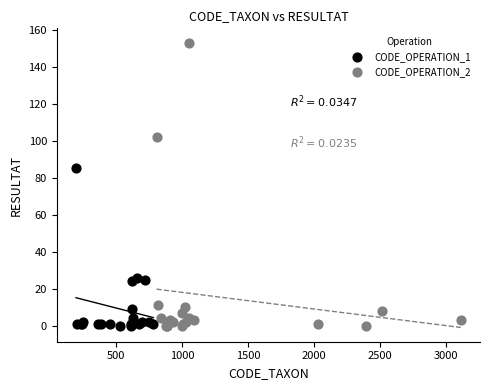

Which series contains the highest Y value?

CODE_OPERATION_2